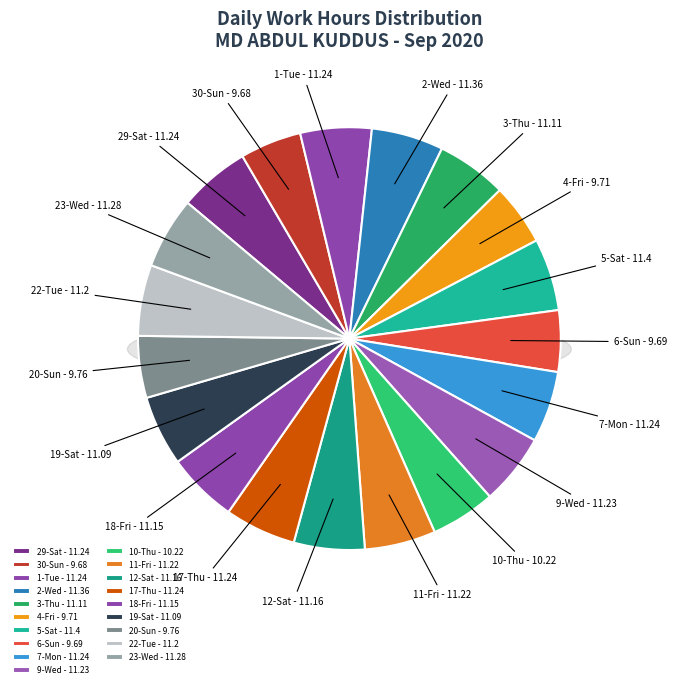

Does any single category account for the majority?

No